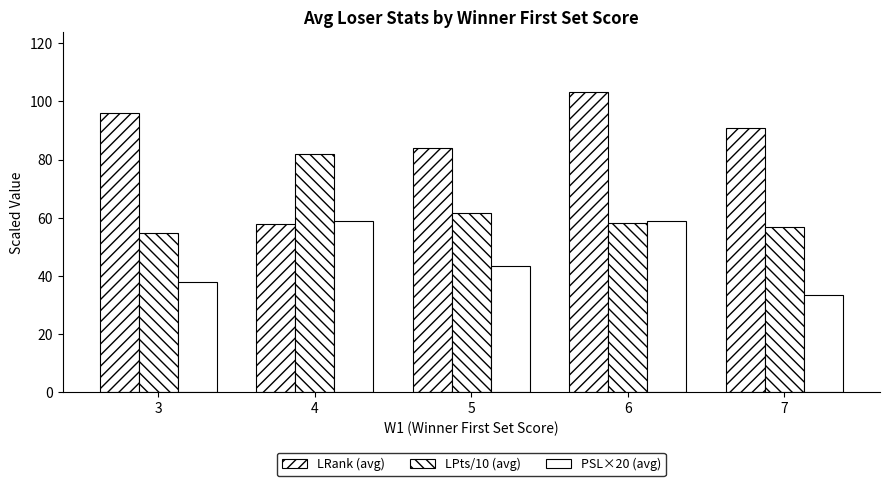

How many values in the LPts/10 (avg) series are below 58?

2